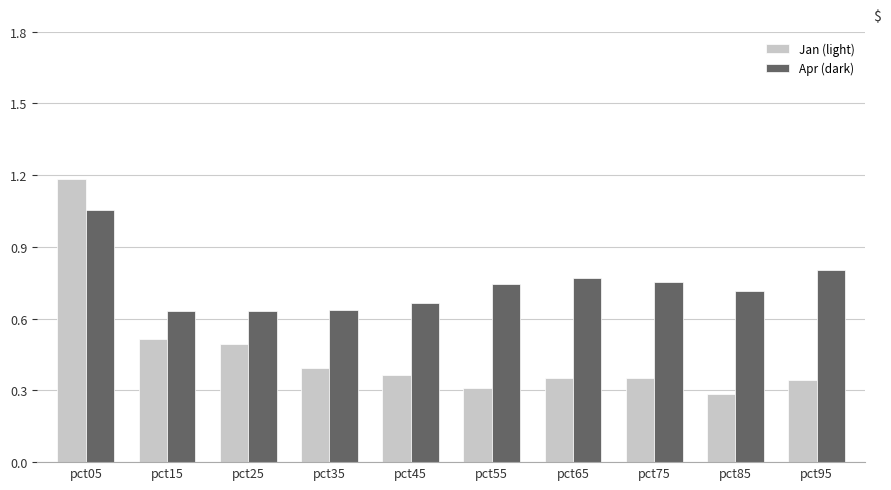

How many bars are there in total?

20